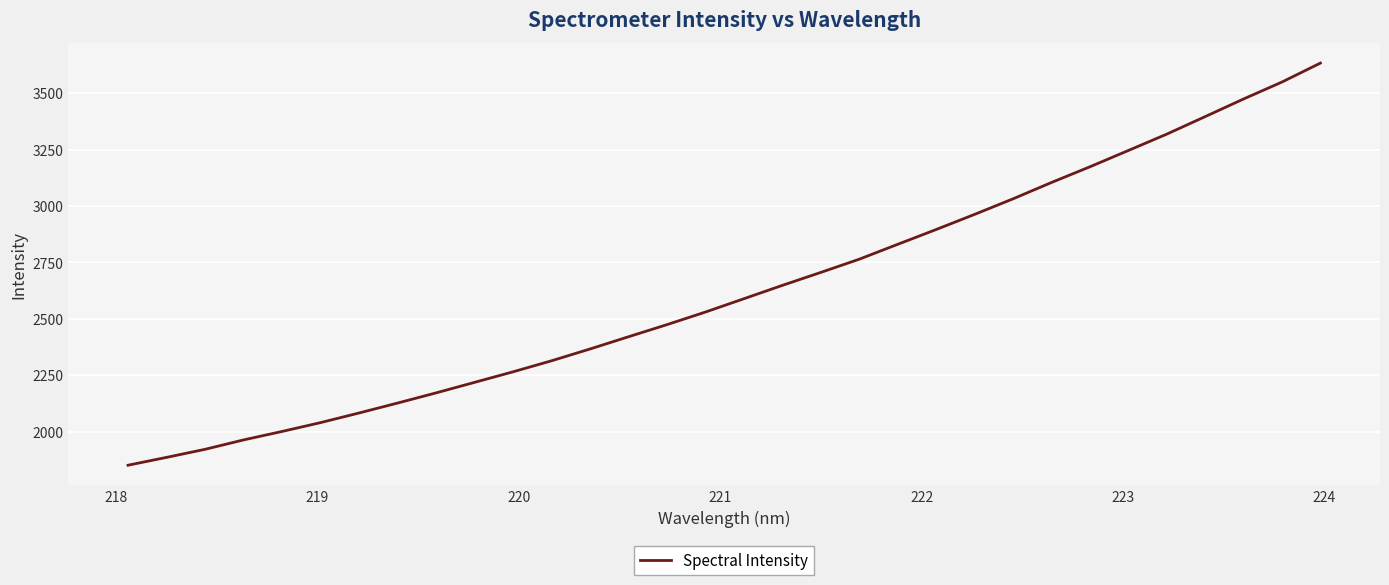

What is the smallest value displayed?

1851.4